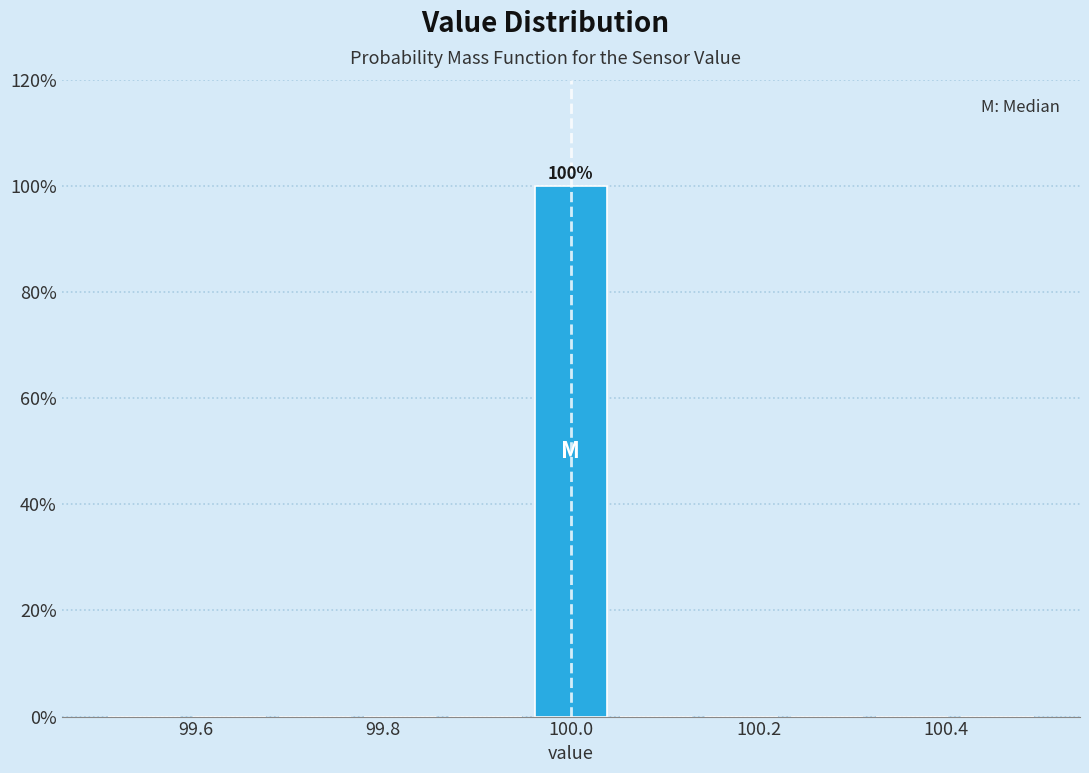

Over which range of the x-axis is the bar tallest?

99.96 to 100.04